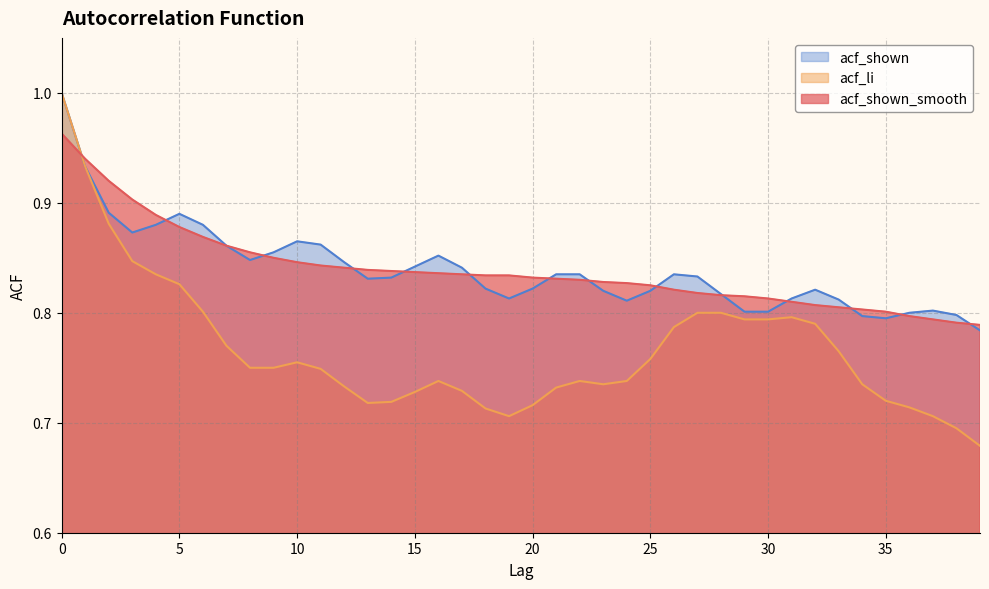

At which label is acf_shown closest to 0?

39